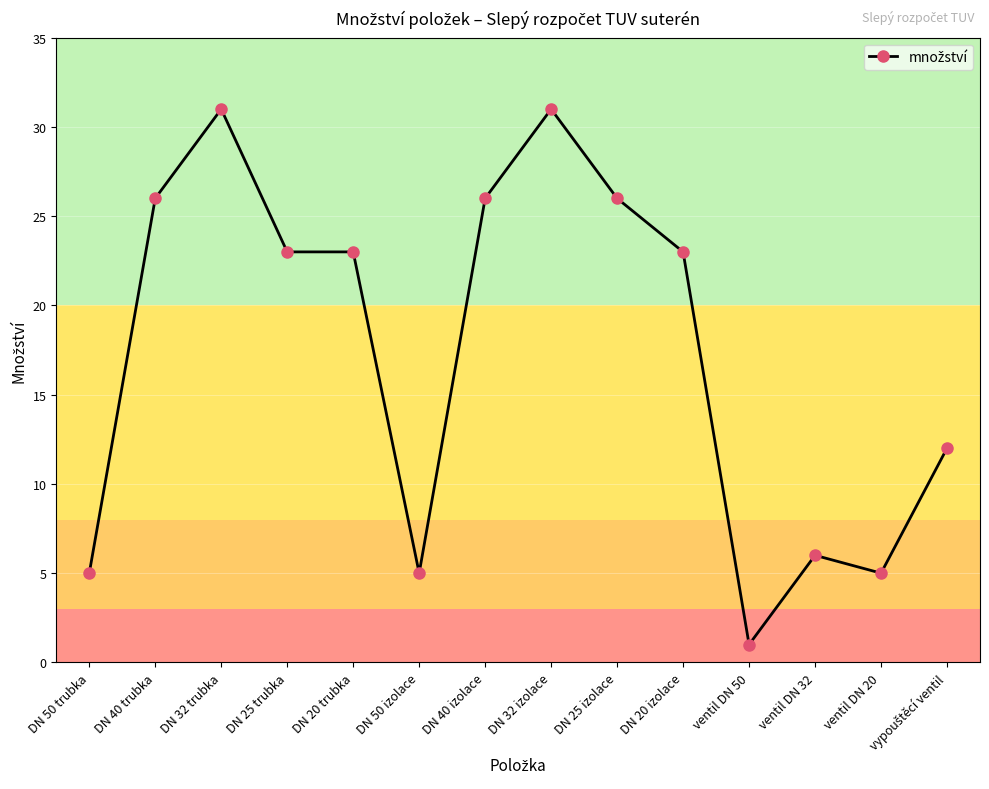

What is the maximum value shown in the chart?

31